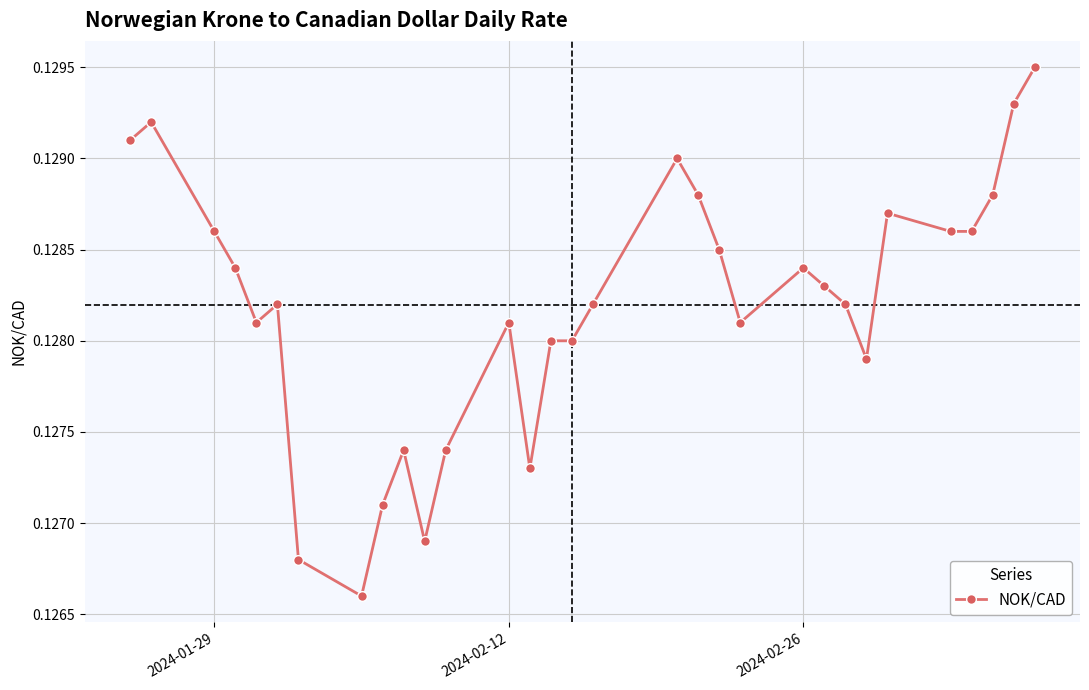

How many values are between 0 and 1?

31